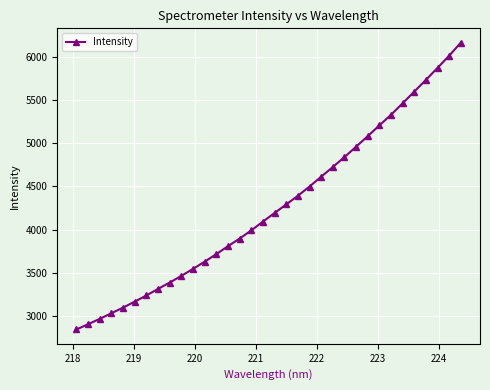

What is the greatest value displayed?

6168.5